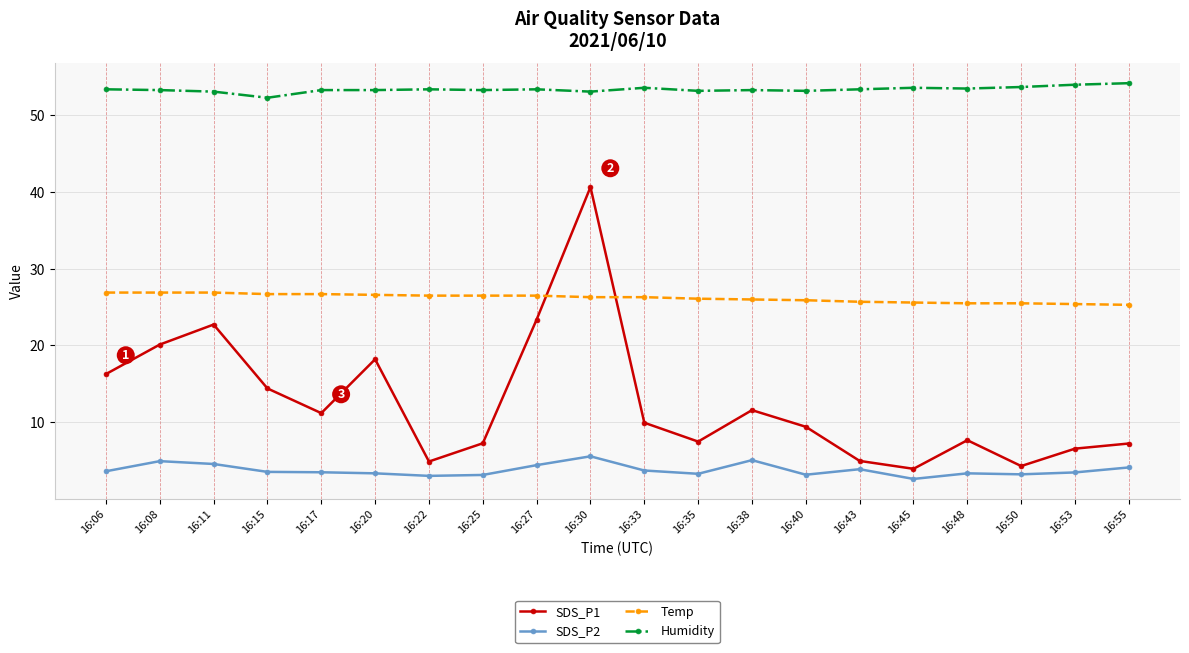

How many series are shown in this chart?

4